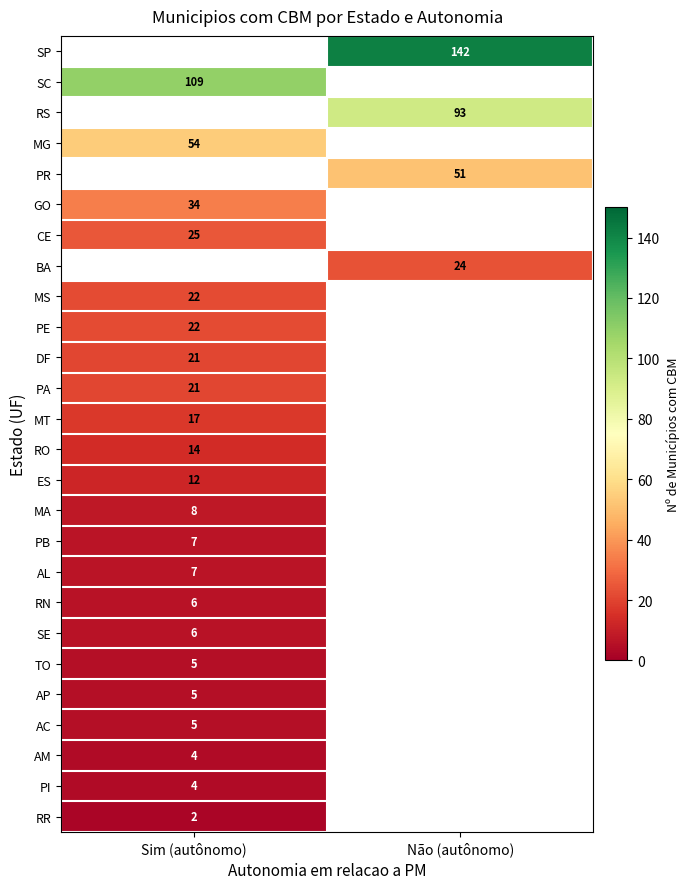

The RN series shows 3 at Sim (autônomo). True or false?

False